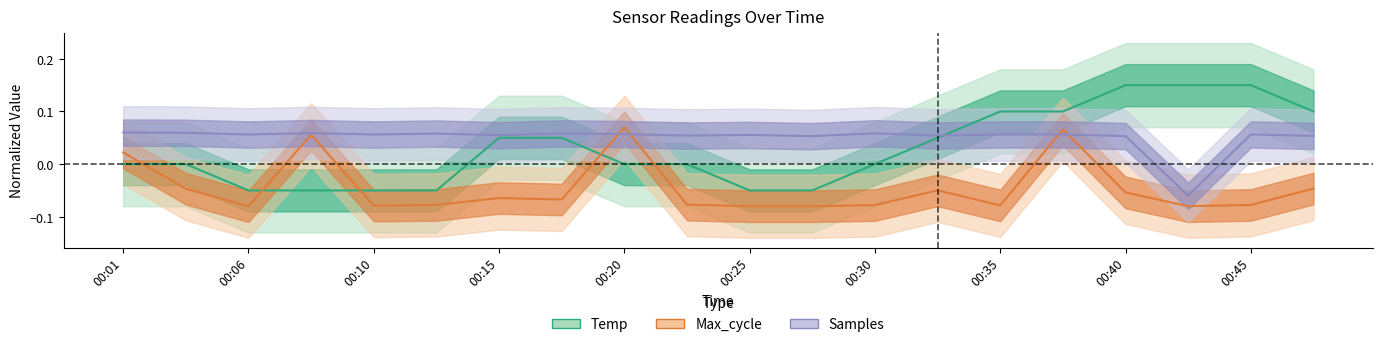

Which series has the widest spread of values?

Temp